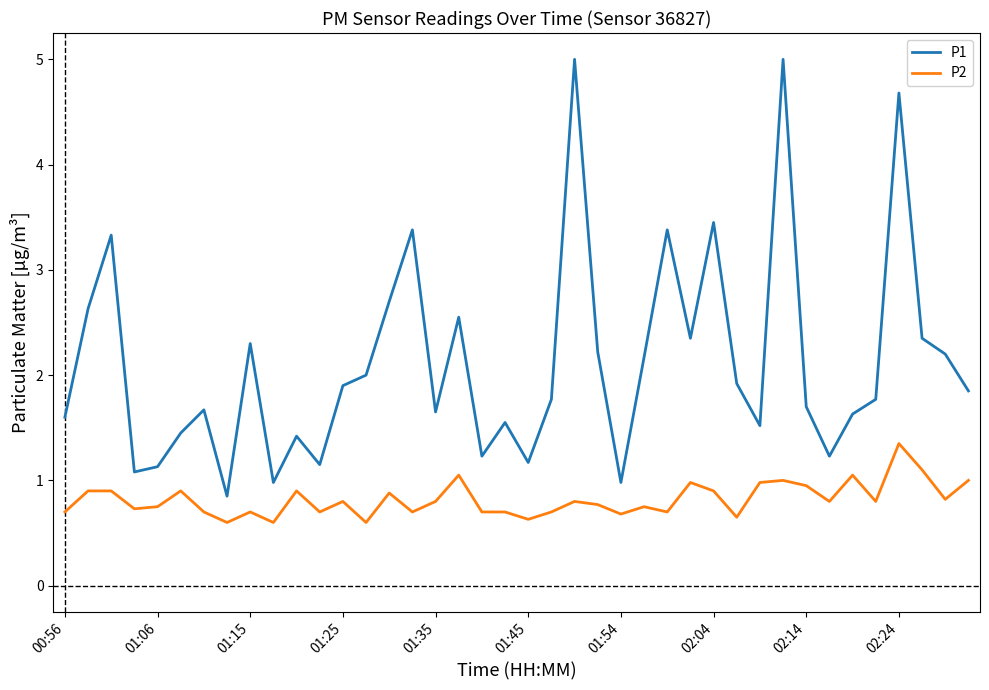

Which series has the largest total across all categories?

P1